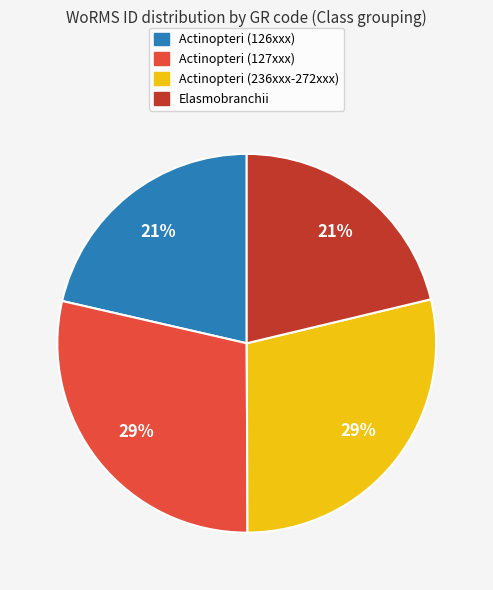

Do Actinopteri (126xxx) and Elasmobranchii together represent more than half of the pie?

No